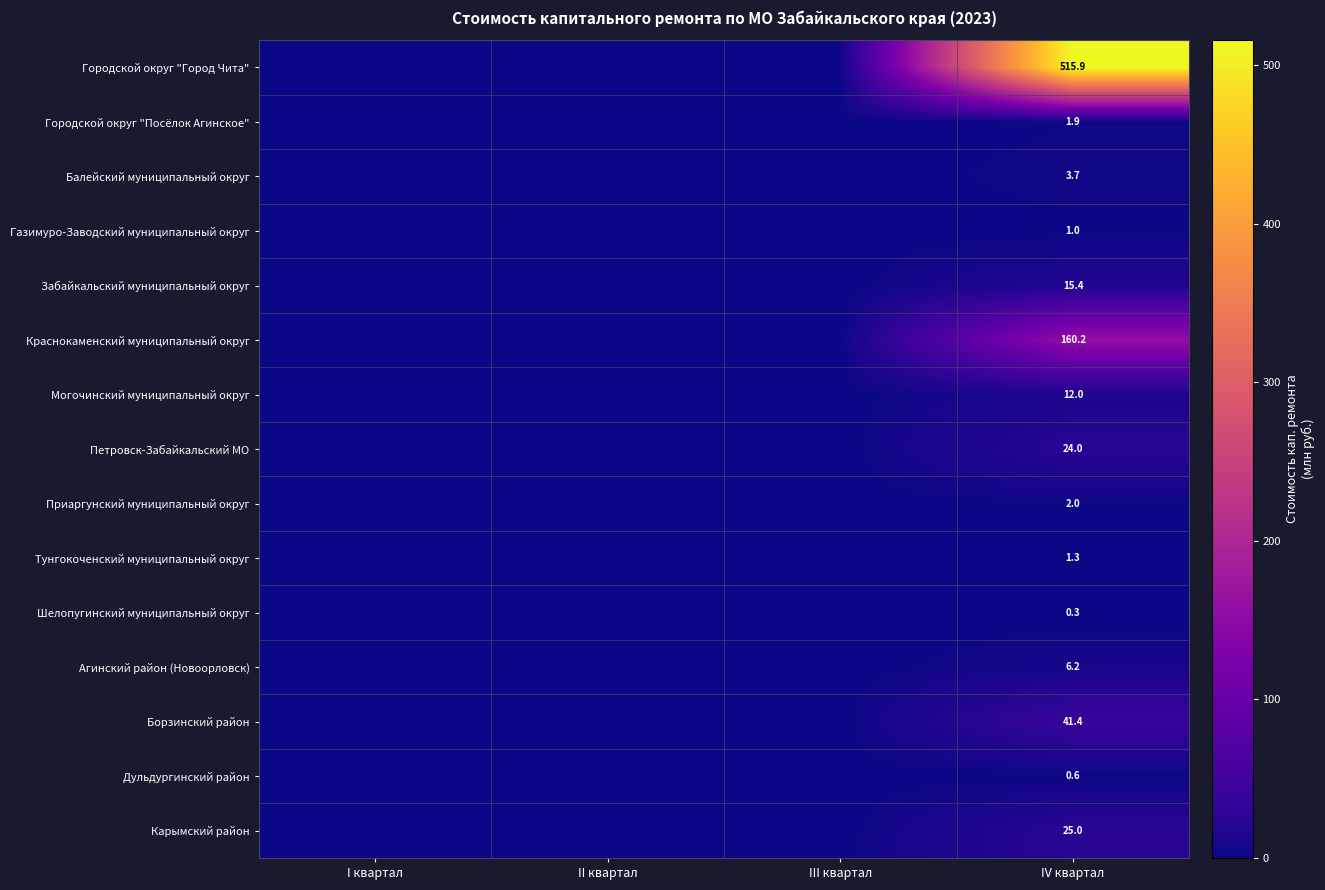

How many data points does each series have?

4